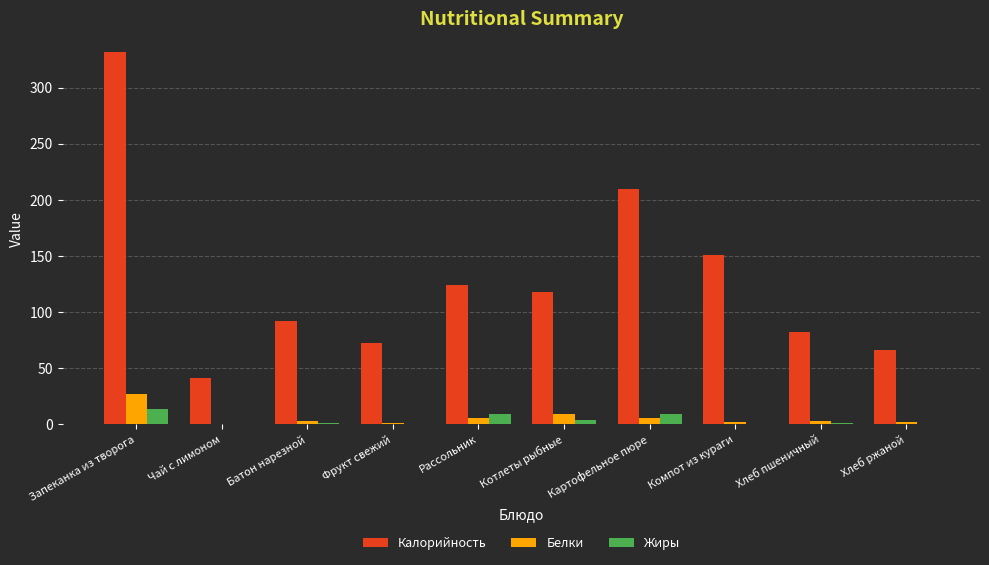

At which category is the sum across all series the highest?

Запеканка из творога